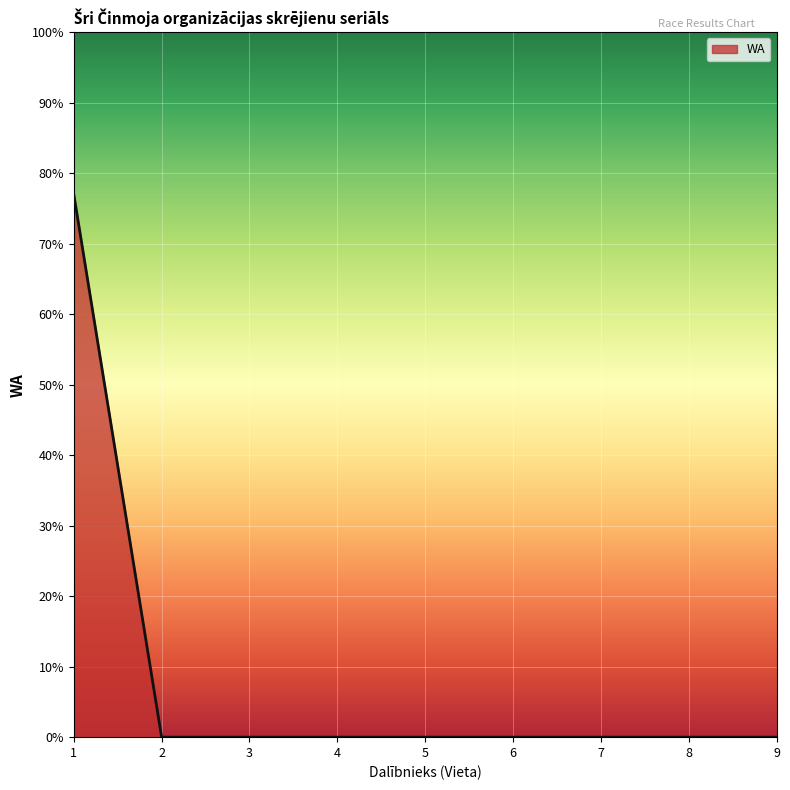

What is the change in value from 1 to 2?

-77